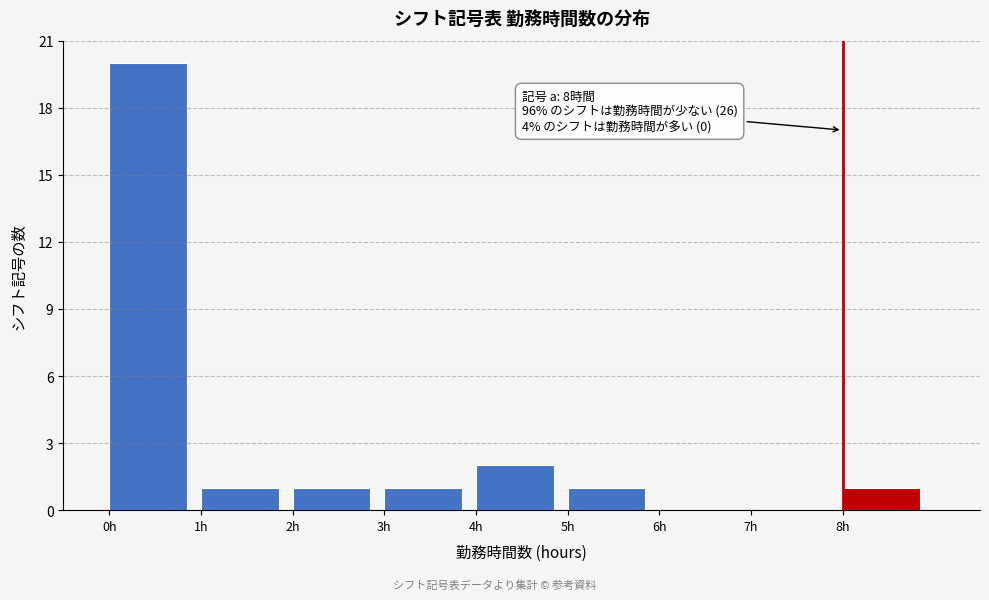

Which range on the x-axis has the tallest bar?

0 to 1